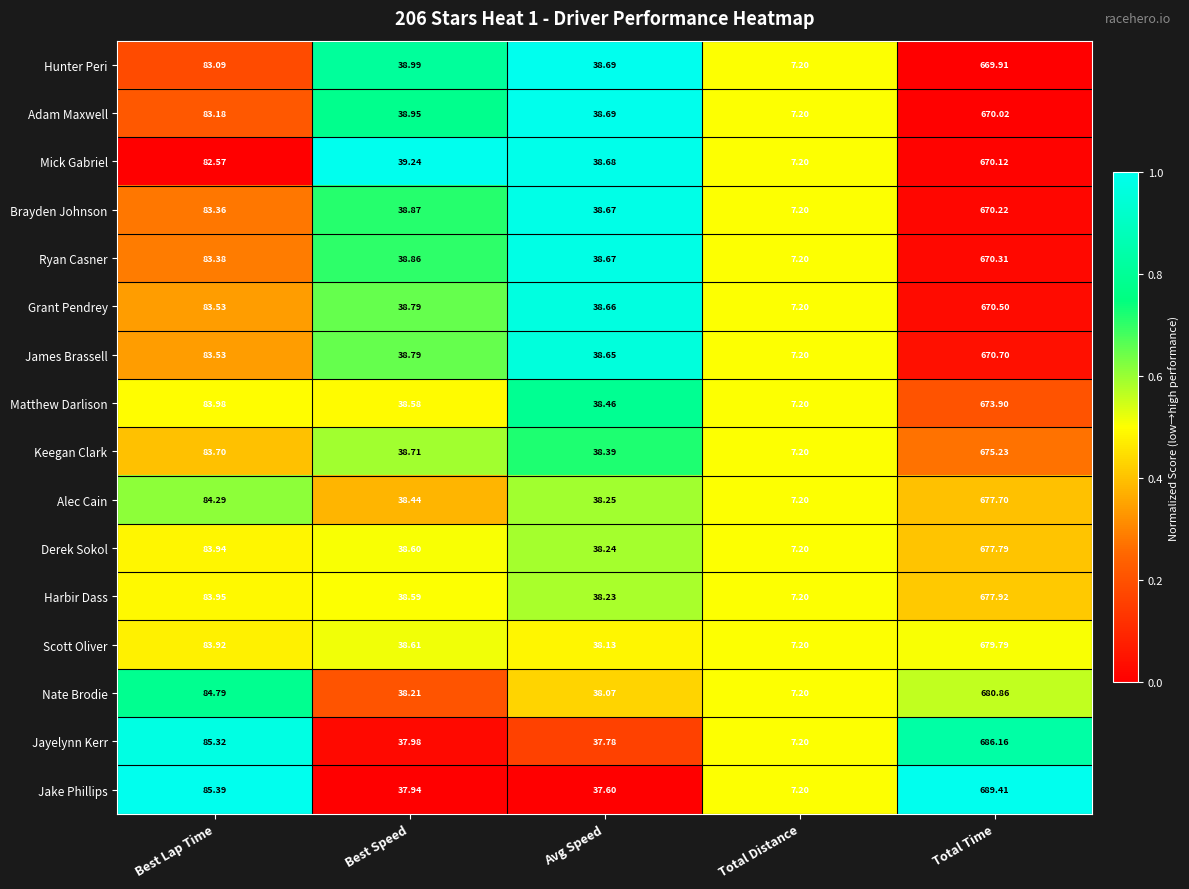

Rank the series at Total Time from lowest to highest value.

Hunter Peri, Adam Maxwell, Mick Gabriel, Brayden Johnson, Ryan Casner, Grant Pendrey, James Brassell, Matthew Darlison, Keegan Clark, Alec Cain, Derek Sokol, Harbir Dass, Scott Oliver, Nate Brodie, Jayelynn Kerr, Jake Phillips